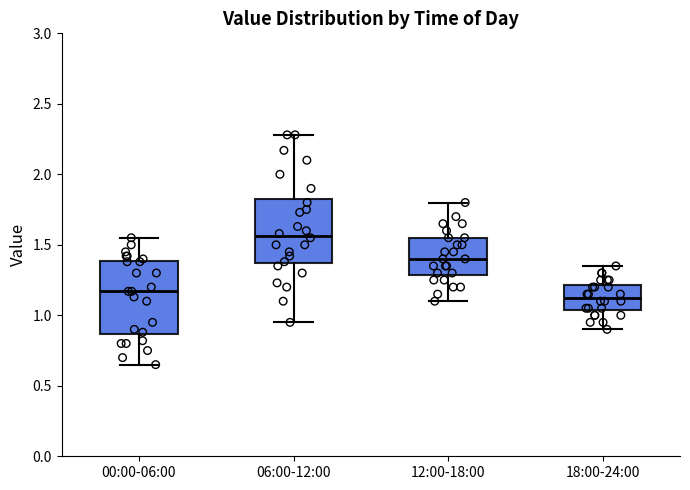

Reading left to right, transcribe this box plot: for each box, give where its median line is, the range the box spans, and where its two whiskers end, as read against the y-axis. The values are not printed on the chart, so give them approximately, as read against the axis.

00:00-06:00: median 1.15, box 0.85 to 1.40, whiskers 0.65 to 1.55
06:00-12:00: median 1.55, box 1.35 to 1.85, whiskers 0.95 to 2.30
12:00-18:00: median 1.40, box 1.30 to 1.55, whiskers 1.10 to 1.80
18:00-24:00: median 1.15, box 1.05 to 1.20, whiskers 0.90 to 1.35